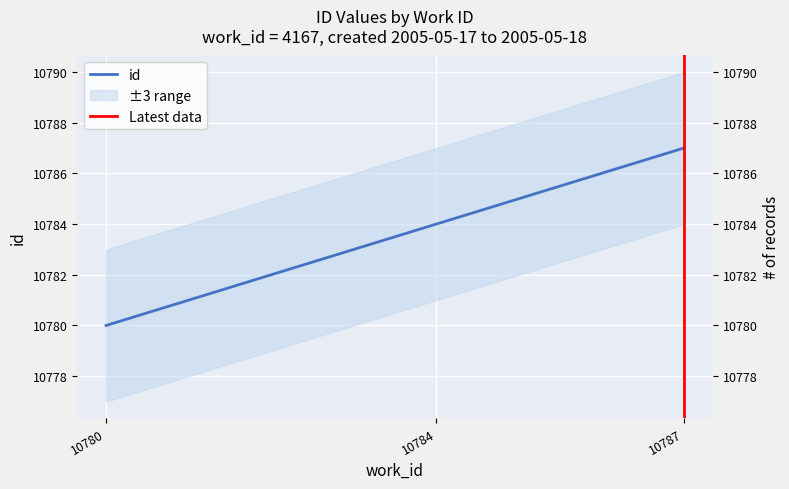

How many distinct data groups are displayed?

1